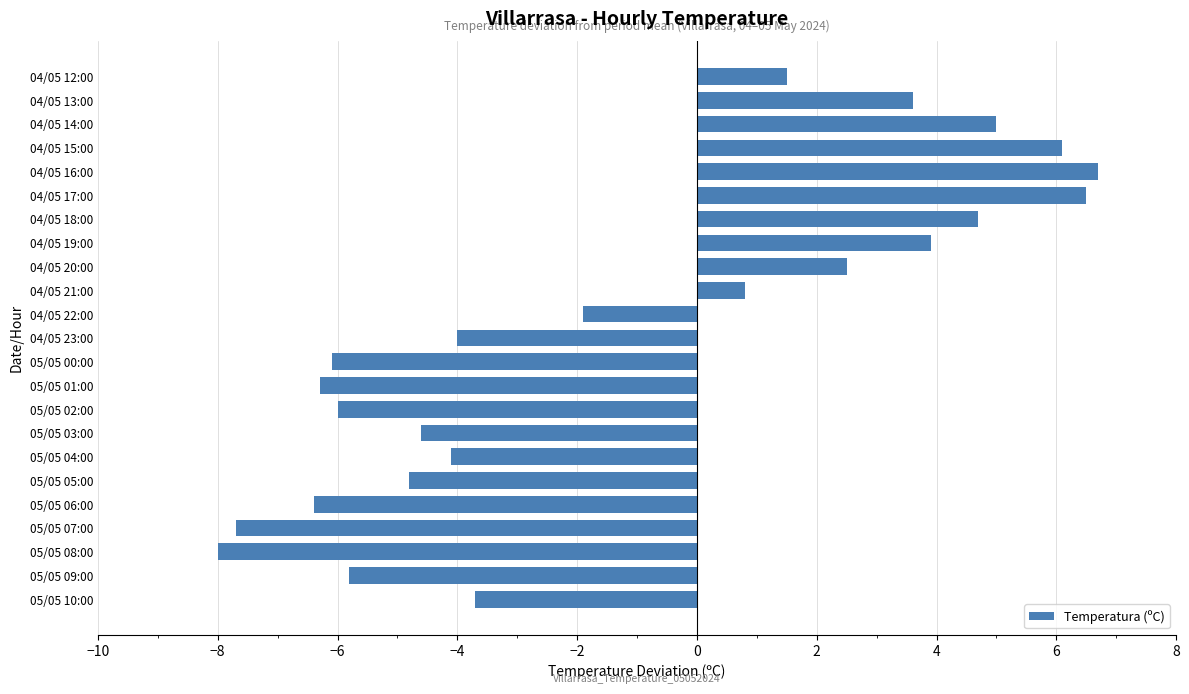

Where is the data nearest to the value 0?

04/05 21:00